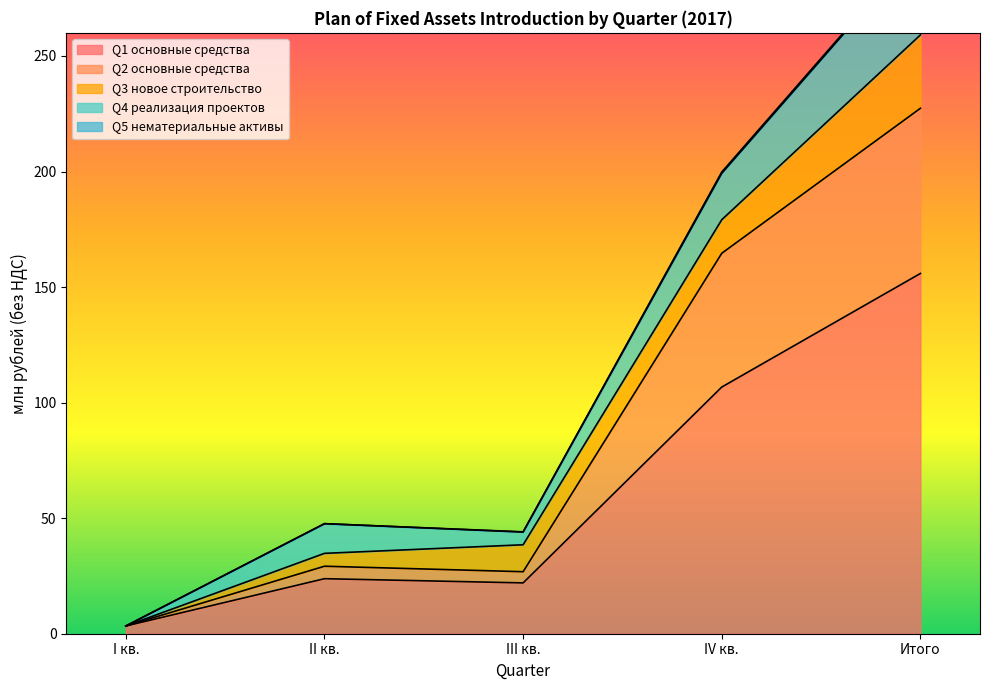

In Q1 основные средства, how many points are lower than both neighbors (excluding endpoints)?

1